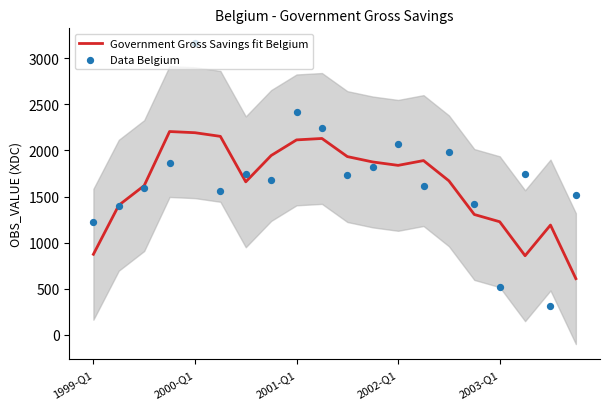

Which series has the largest total across all categories?

Data Belgium